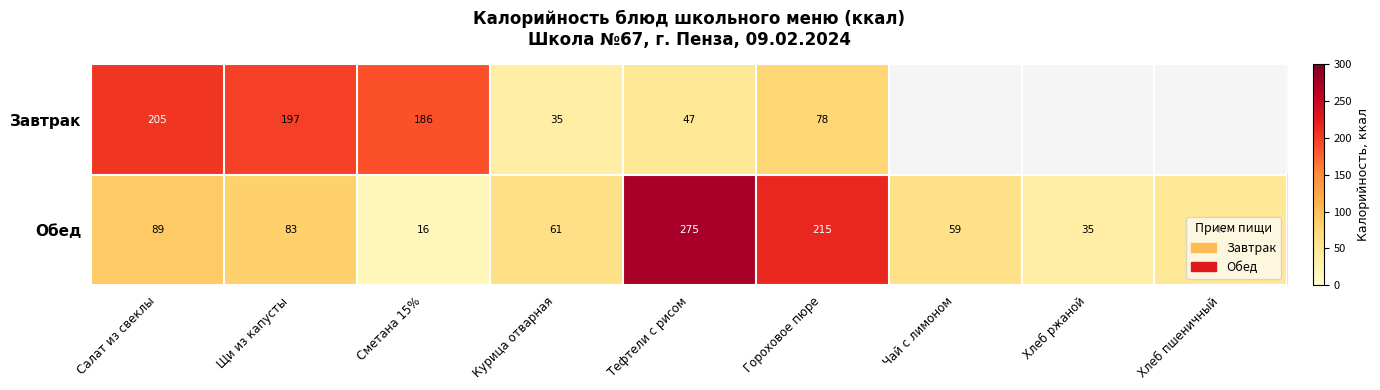

The value of Обед at Салат из свеклы is 150.6. True or false?

False